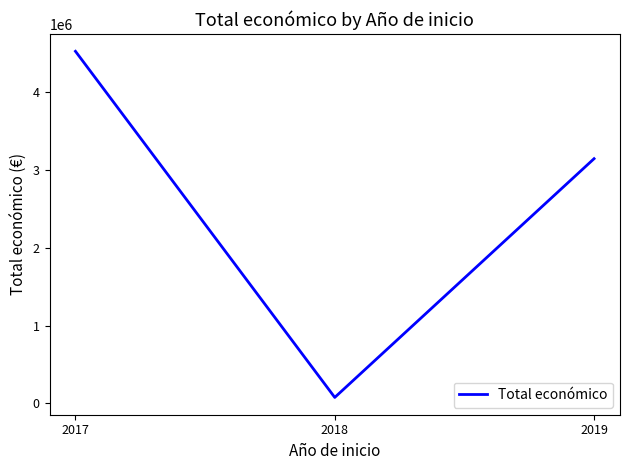

Approximately how many times larger is the value at 2017 compared to 2019?

1.4